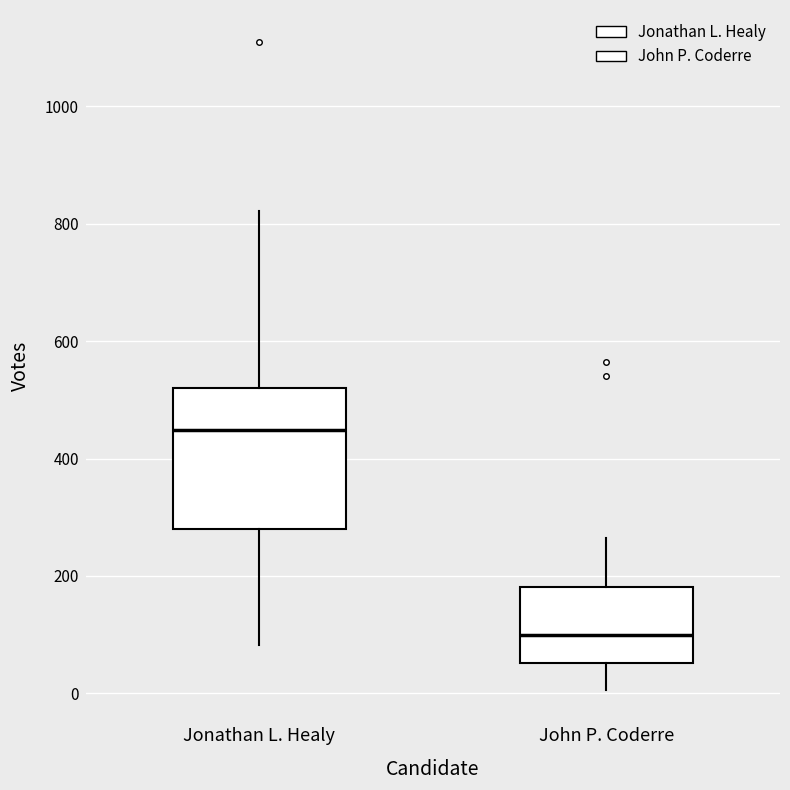

Where is the lower edge of the box for John P. Coderre on the y-axis? The values are not printed on the chart, so give them approximately, as read against the axis.

60